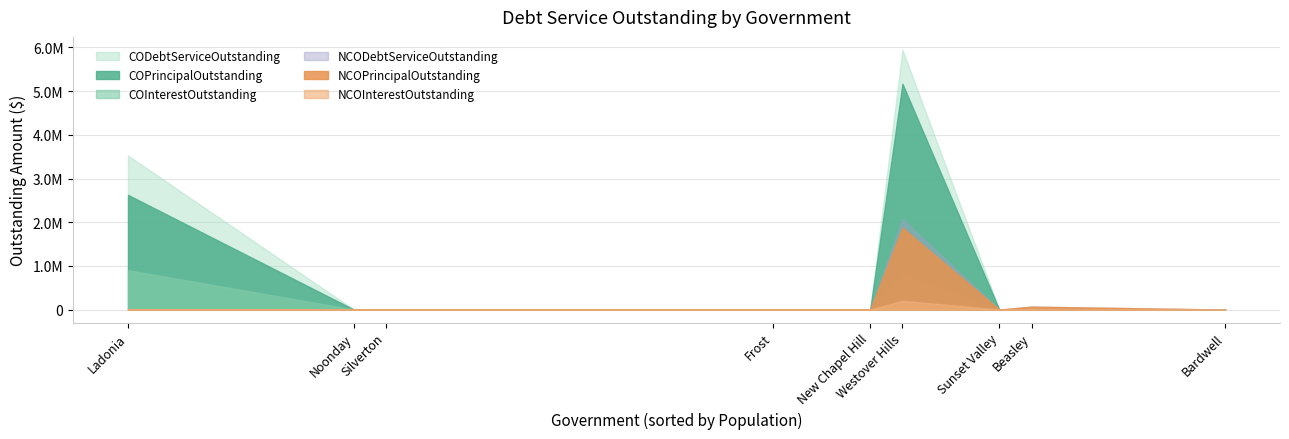

Which series has the largest total across all categories?

CODebtServiceOutstanding